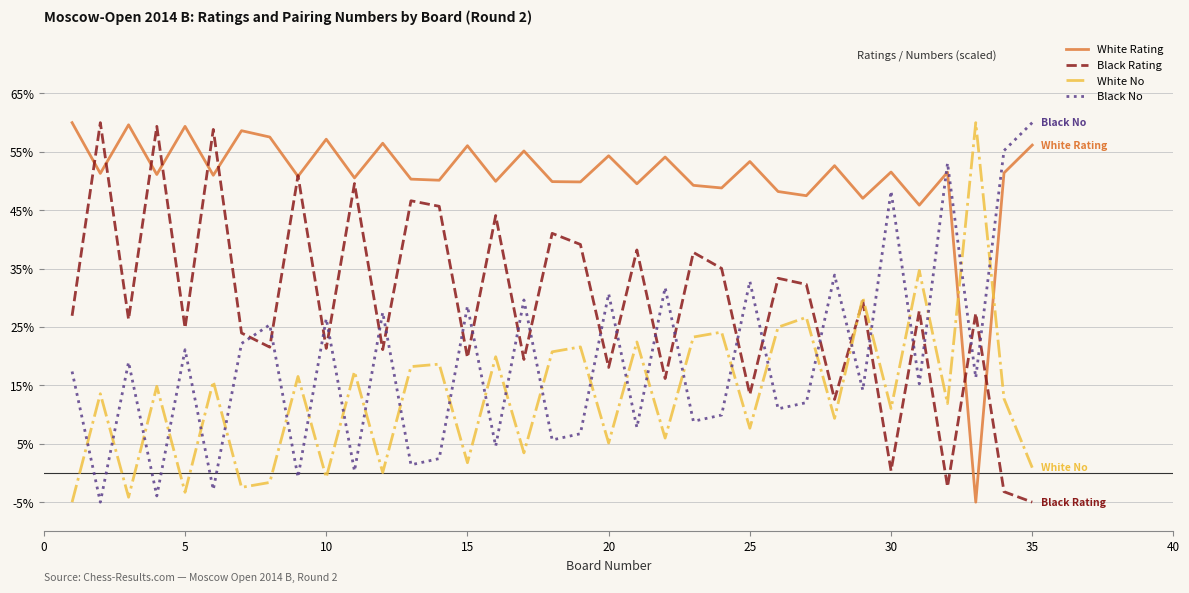

Which series has the largest total across all categories?

White Rating